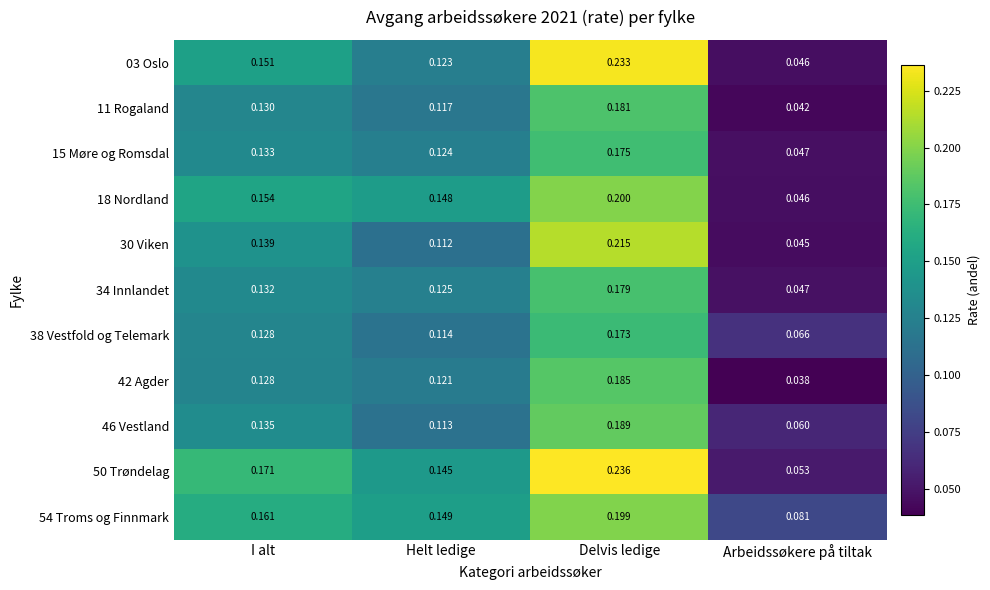

At which label is 50 Trøndelag closest to 0?

Arbeidssøkere på tiltak